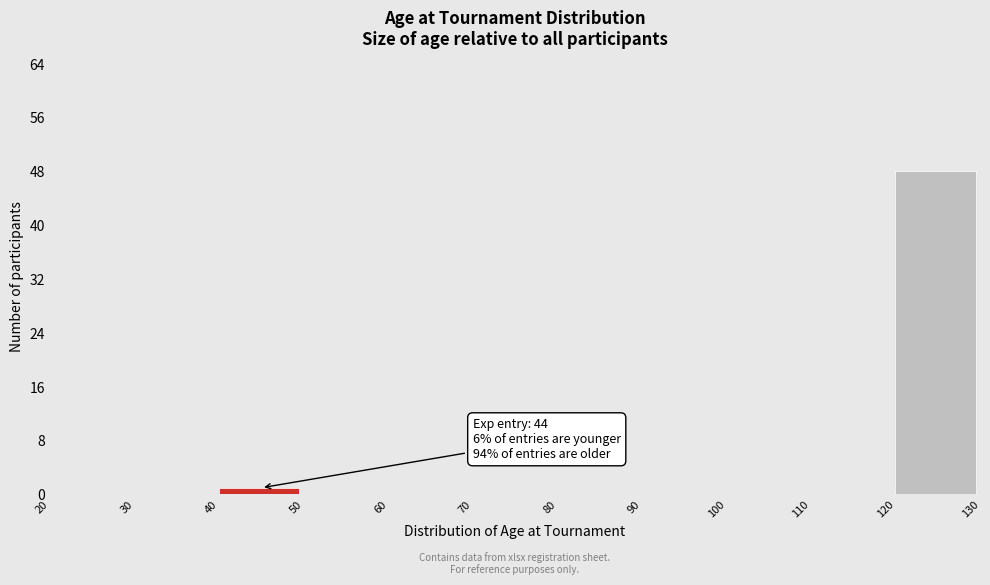

Which range on the x-axis has the tallest bar?

120 to 130